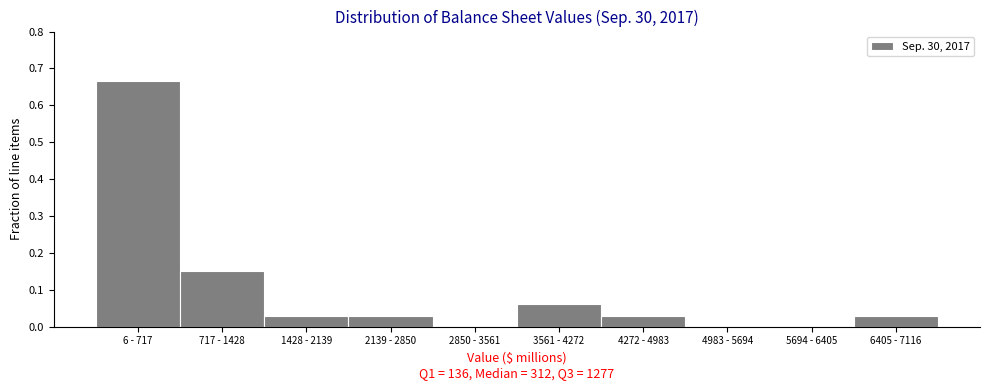

The chart shows a value of 0.0 at 4983 - 5694. True or false?

True